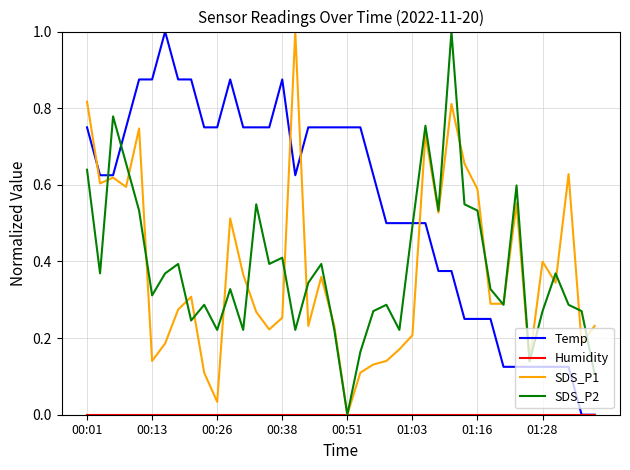

Which series has the largest total across all categories?

Temp